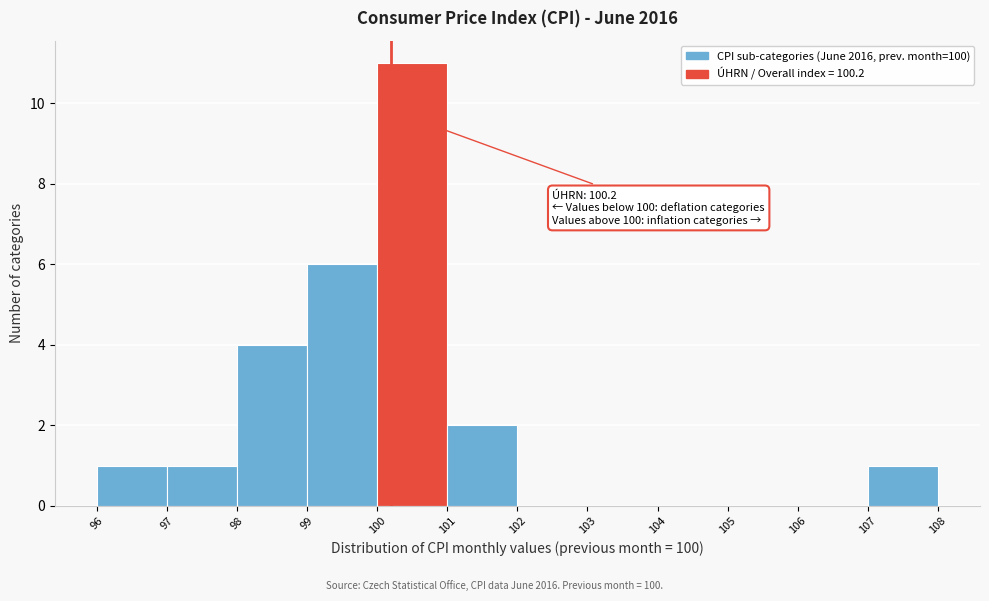

Over which range of the x-axis is the bar tallest?

100 to 101